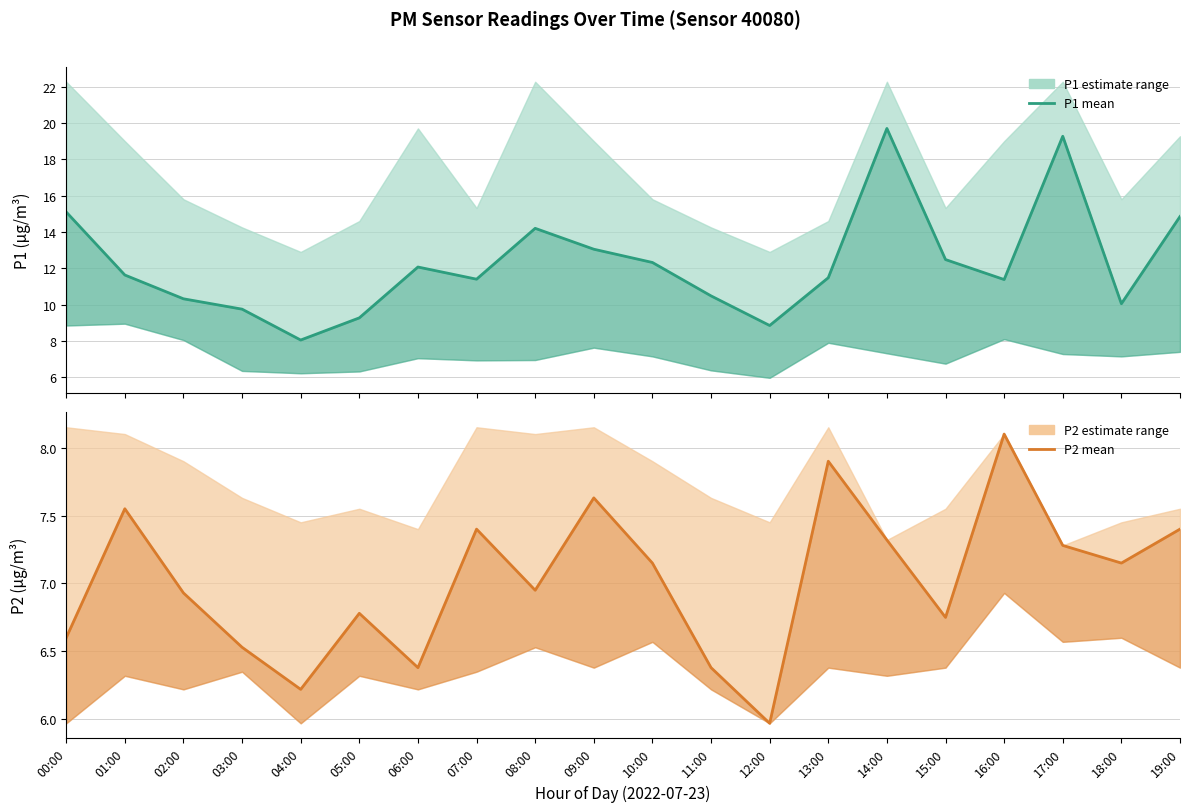

What is the maximum value for P2?

8.1